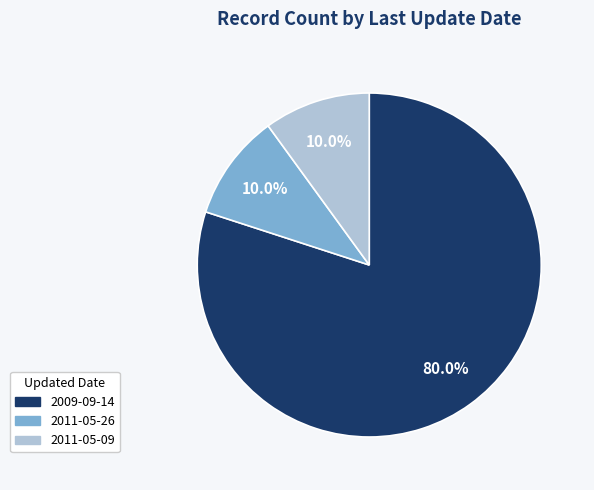

Which has a higher value, 2011-05-26 or 2009-09-14?

2009-09-14